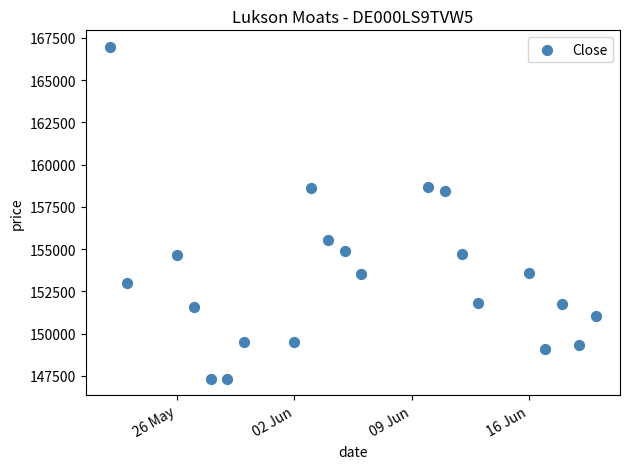

What is the range of Y values (max minus min)?

19615